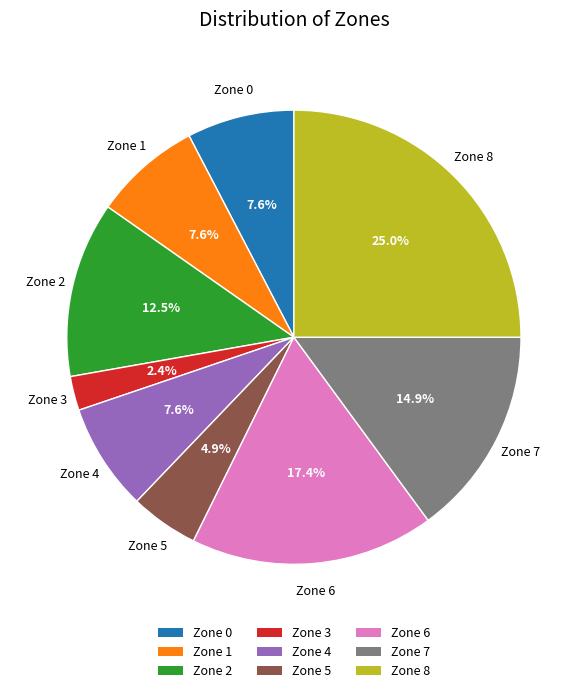

Combined, do Zone 4 and Zone 8 account for over 50%?

No